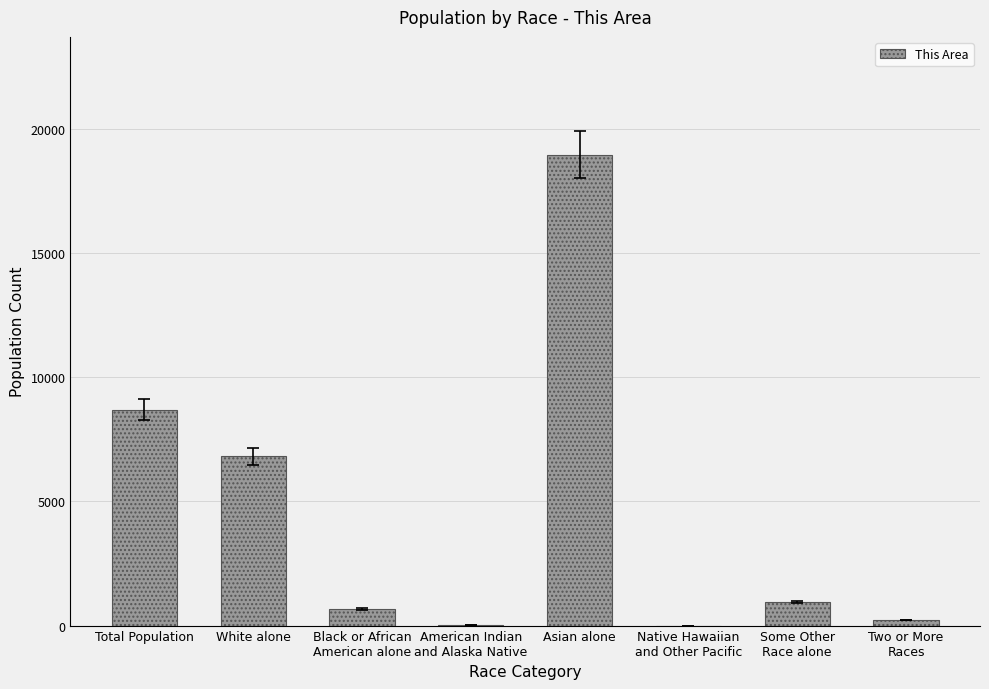

At which label is the value closest to 9482?

Total Population